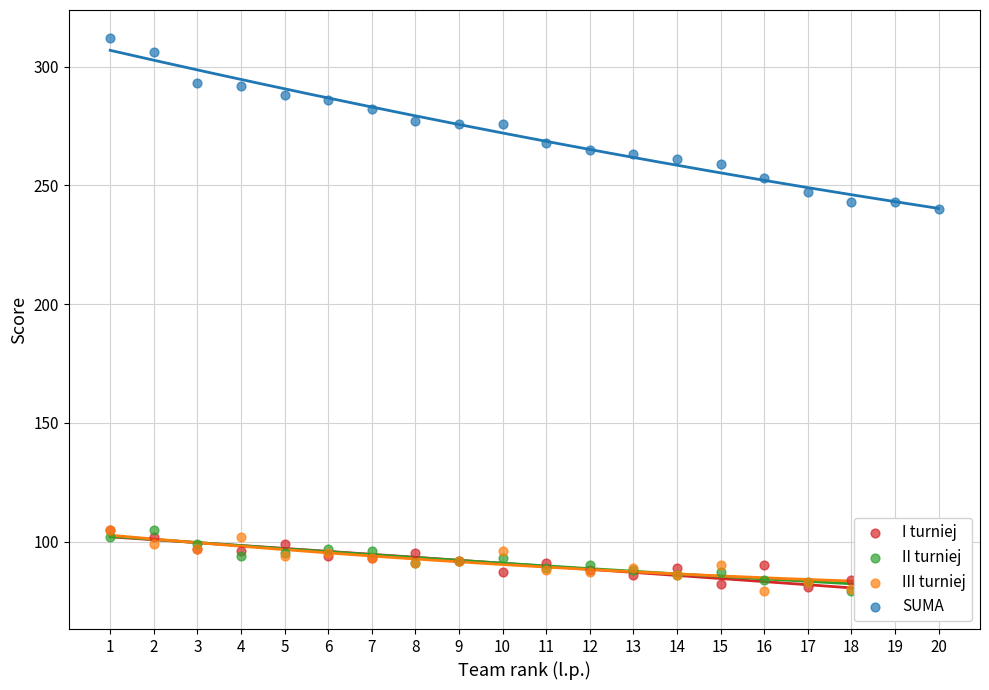

At how many categories does at least one series exceed 257?

15